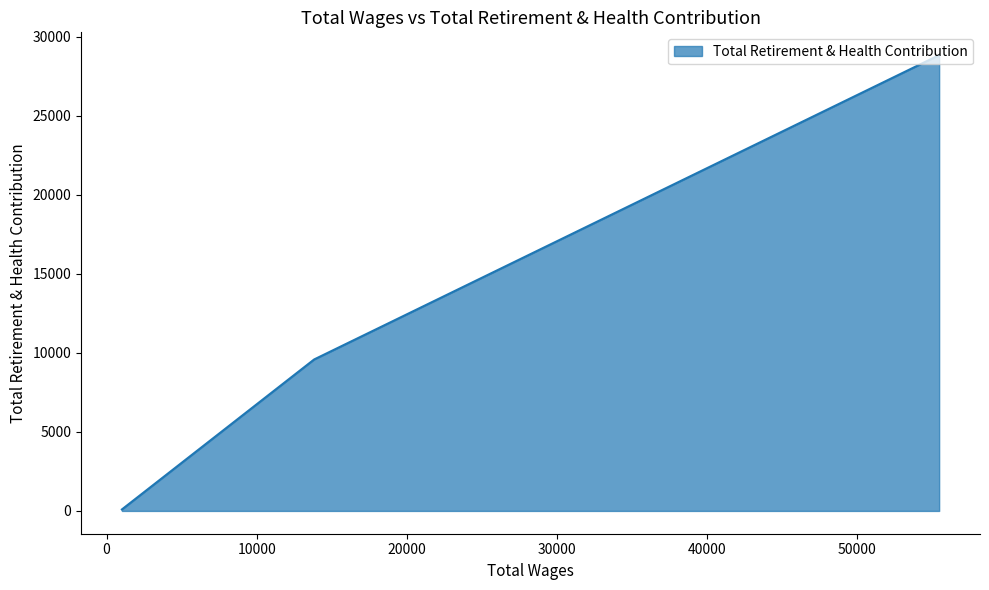

What value does the data have at 13820.0?

9580